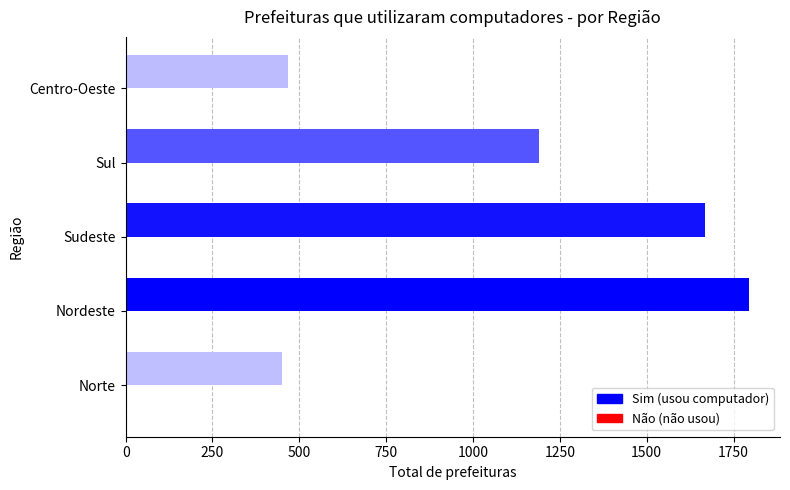

Count the number of data series in this chart.

2